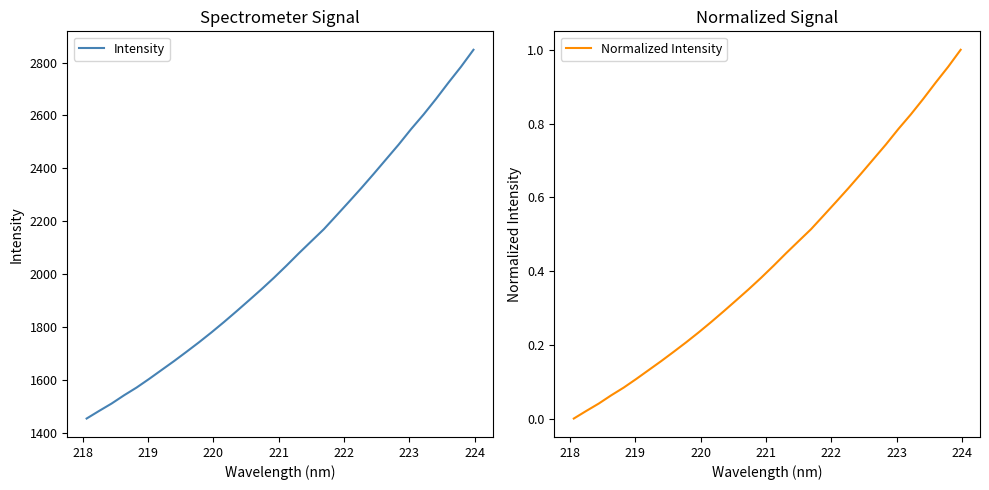

What is the maximum value for Intensity?

2848.2